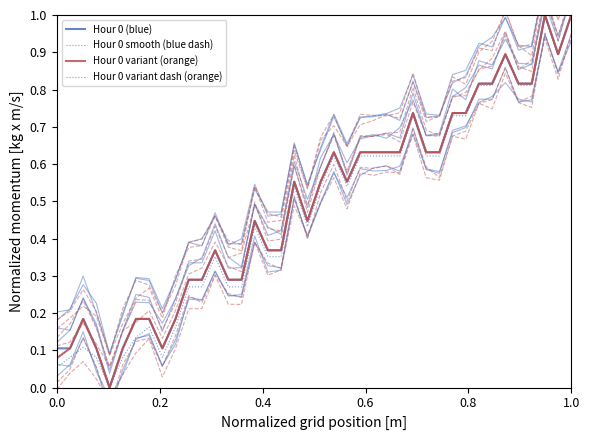

What is the difference between the second highest and minimum values in the Hour 0 (blue) series?

1.0